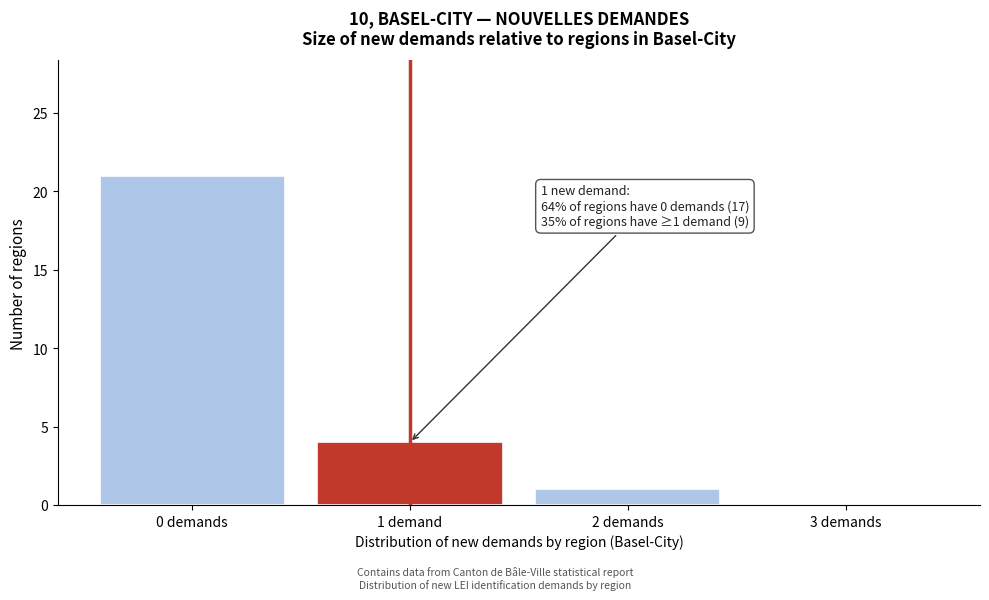

Reading right to left, list all the values displayed in this chart.

3 demands=0	2 demands=1	1 demand=4	0 demands=21